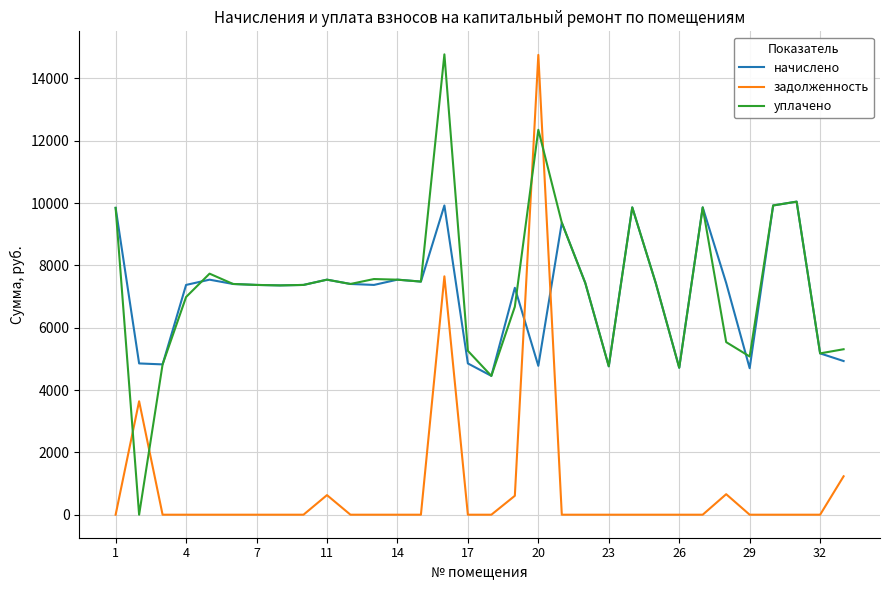

What is the average value of the задолженность series?

911.5